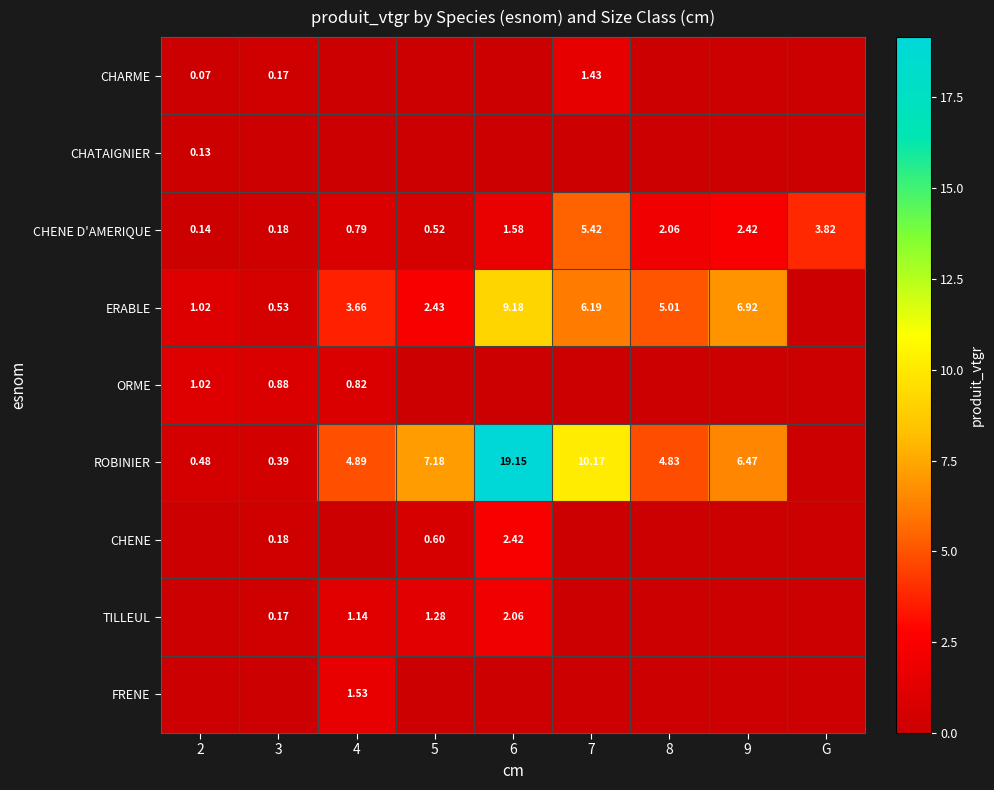

Is the value of ROBINIER at 9 greater than the value of CHARME at 3?

Yes